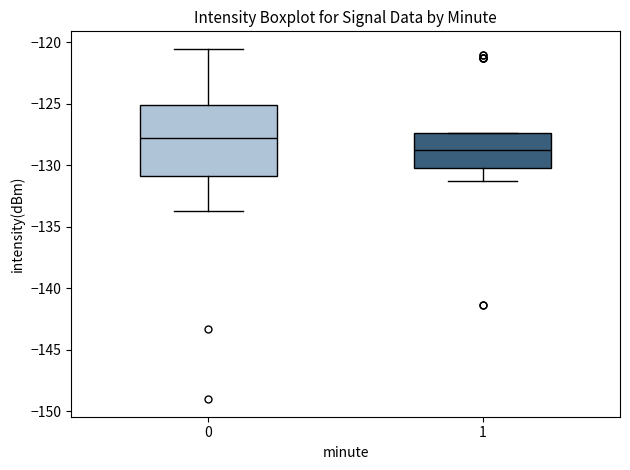

Which box has the lowest median line?

1